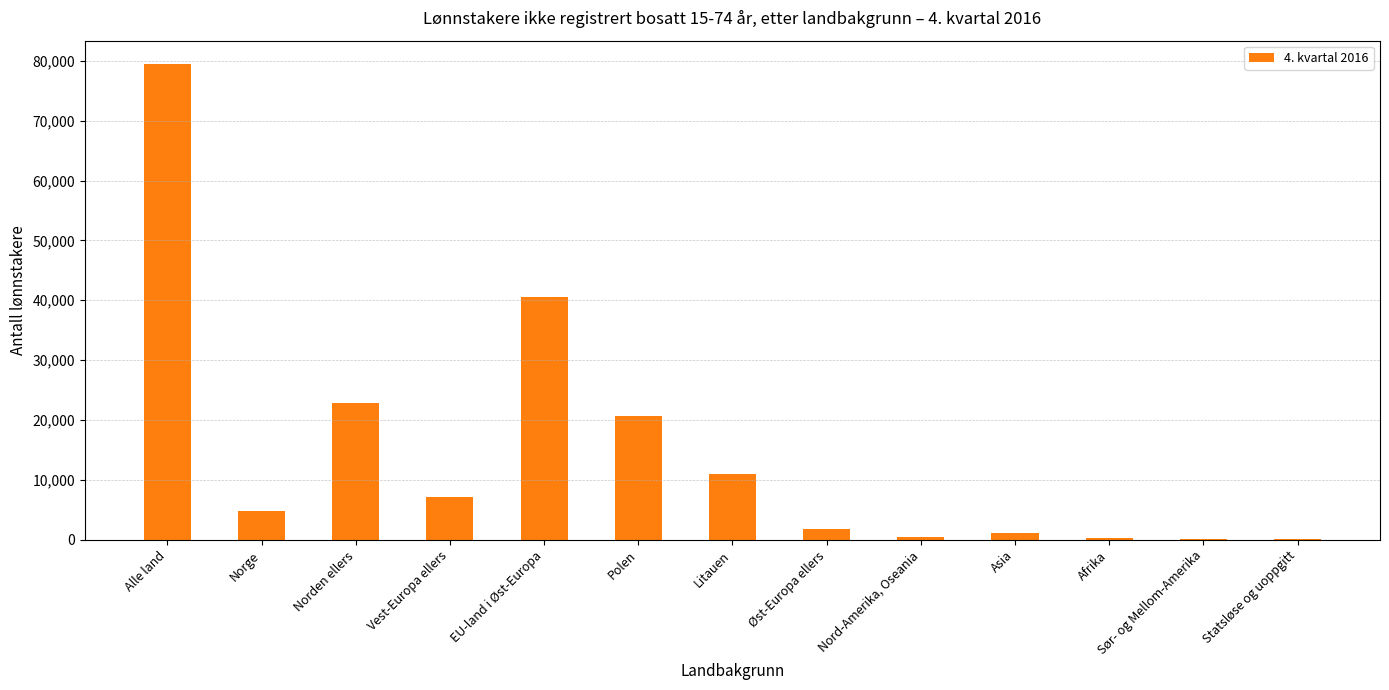

How many data points does each series have?

13